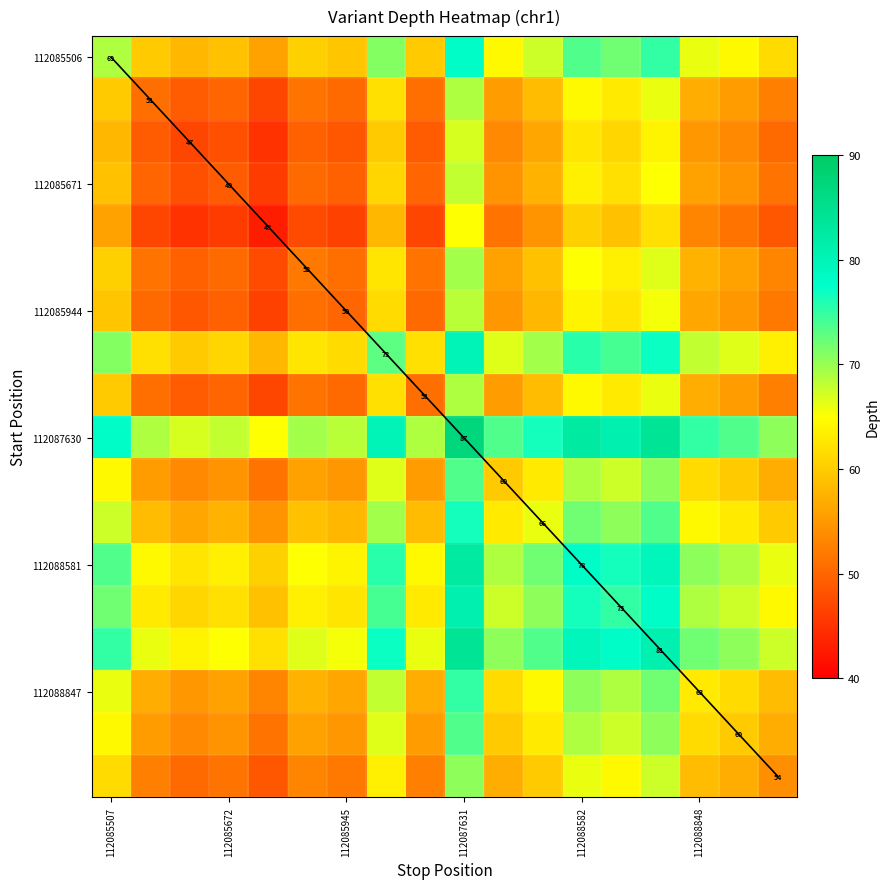

What is the difference between the maximum and minimum values in the 112088581 series?

22.0